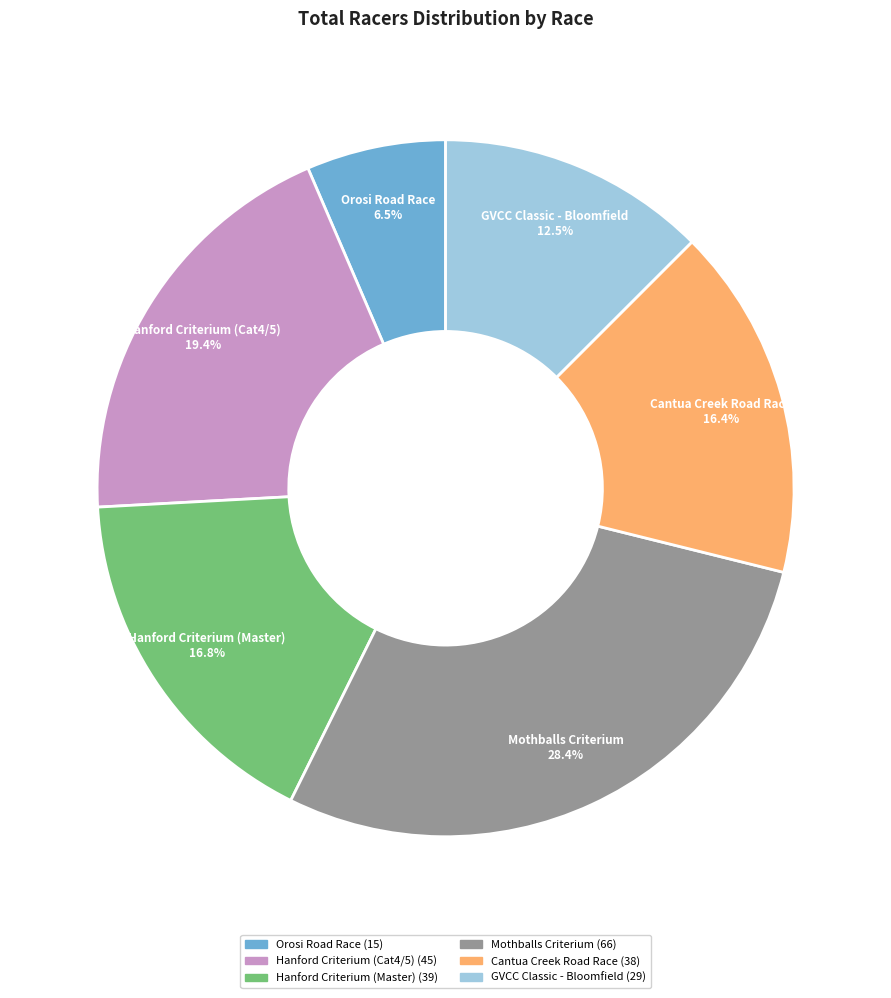

How many slices are in this pie chart?

6